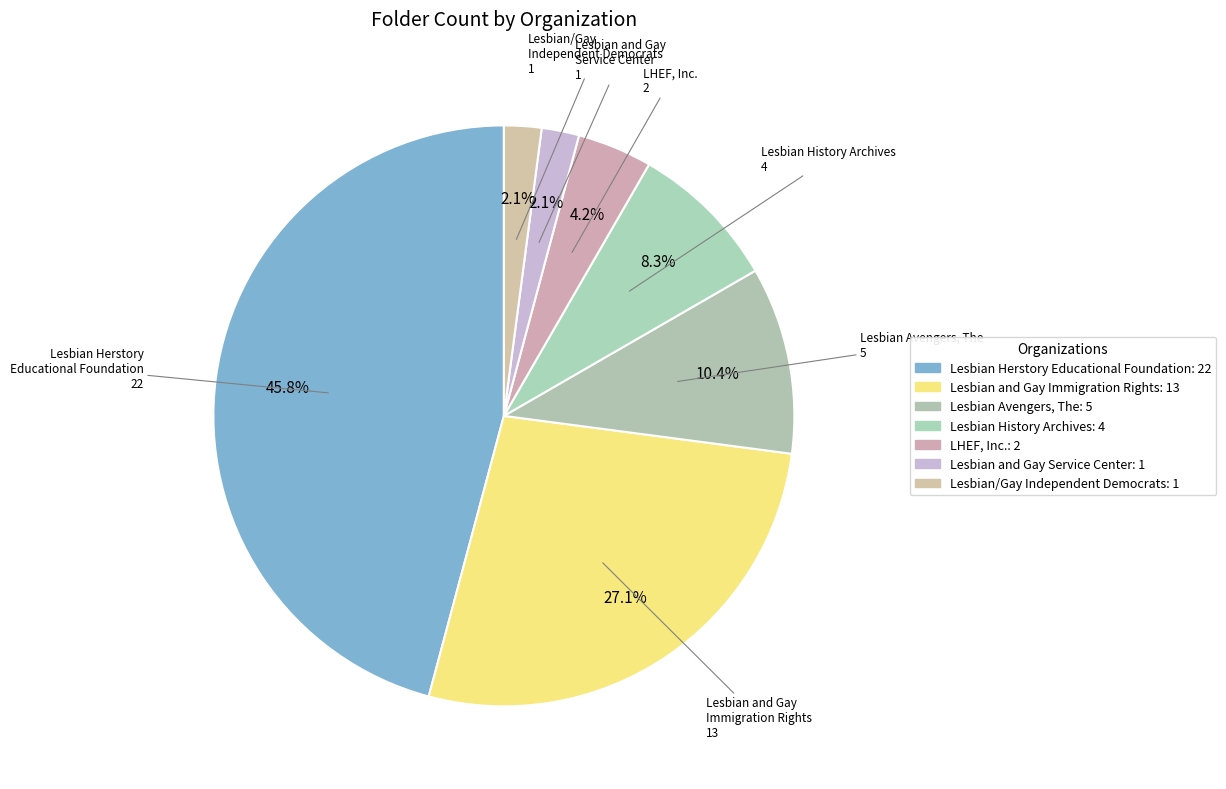

Which category has the smallest portion of the pie?

Lesbian and Gay Service Center, The